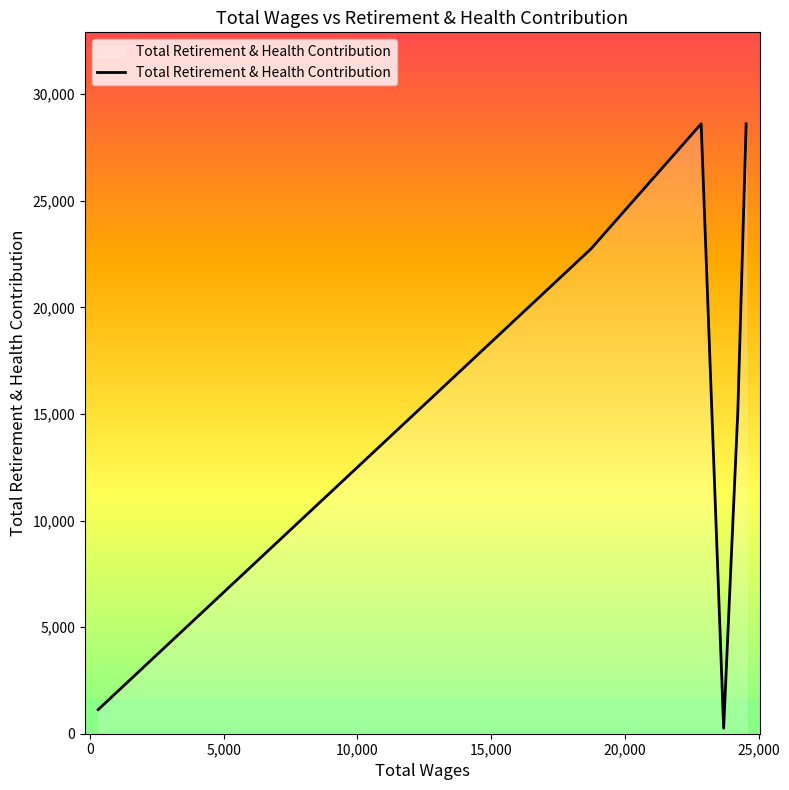

How many interior local peaks (higher than both neighbors) does the data have?

1